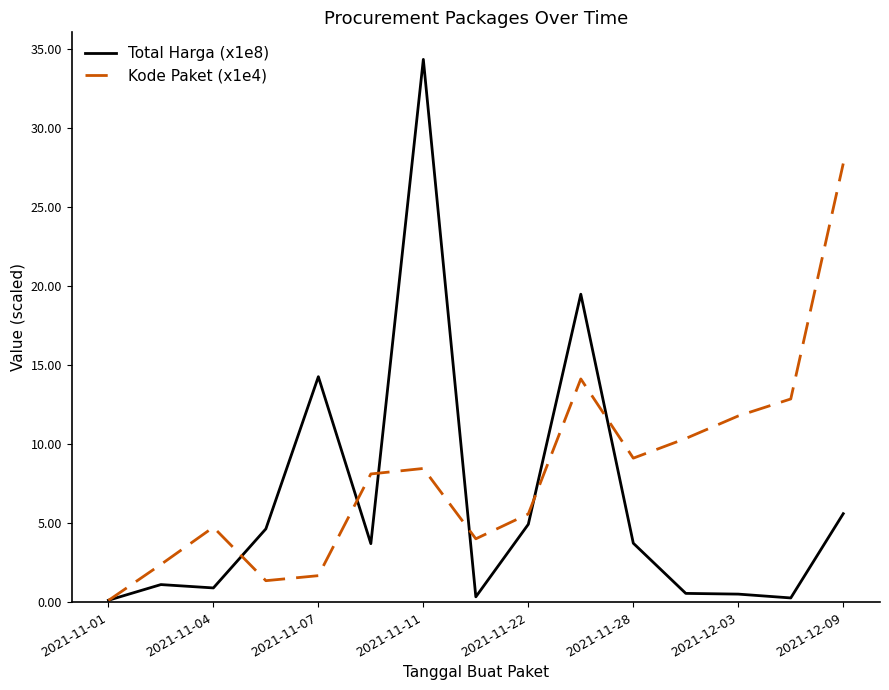

Which series has the largest total across all categories?

Kode Paket (x1e4)